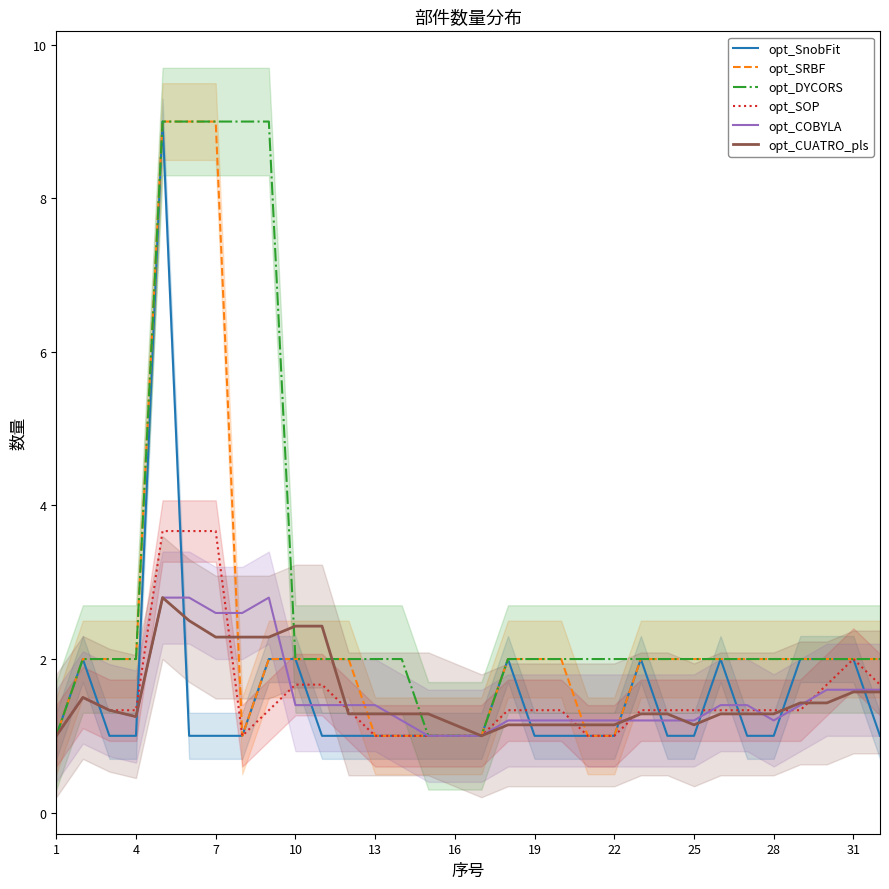

Reading right to left, what are all the values shown in this chart?

opt_SnobFit: 1.0	2.0	2.0	2.0	1.0	1.0	2.0	1.0	1.0	2.0	1.0	1.0	1.0	1.0	2.0	1.0	1.0	1.0	1.0	1.0	1.0	1.0	2.0	2.0	1.0	1.0	1.0	9.0	1.0	1.0	2.0	1.0
opt_SRBF: 2.0	2.0	2.0	2.0	2.0	2.0	2.0	2.0	2.0	2.0	1.0	1.0	2.0	2.0	2.0	1.0	1.0	1.0	1.0	1.0	2.0	2.0	2.0	2.0	1.0	9.0	9.0	9.0	2.0	2.0	2.0	1.0
opt_DYCORS: 2.0	2.0	2.0	2.0	2.0	2.0	2.0	2.0	2.0	2.0	2.0	2.0	2.0	2.0	2.0	1.0	1.0	1.0	2.0	2.0	2.0	2.0	2.0	9.0	9.0	9.0	9.0	9.0	2.0	2.0	2.0	1.0
opt_SOP: 1.7	2.0	1.7	1.3	1.3	1.3	1.3	1.3	1.3	1.3	1.0	1.0	1.3	1.3	1.3	1.0	1.0	1.0	1.0	1.0	1.3	1.7	1.7	1.3	1.0	3.7	3.7	3.7	1.3	1.3	1.5	1.0
opt_COBYLA: 1.6	1.6	1.6	1.4	1.2	1.4	1.4	1.2	1.2	1.2	1.2	1.2	1.2	1.2	1.2	1.0	1.0	1.0	1.2	1.4	1.4	1.4	1.4	2.8	2.6	2.6	2.8	2.8	1.2	1.3	1.5	1.0
opt_CUATRO_pls: 1.6	1.6	1.4	1.4	1.3	1.3	1.3	1.1	1.3	1.3	1.1	1.1	1.1	1.1	1.1	1.0	1.1	1.3	1.3	1.3	1.3	2.4	2.4	2.3	2.3	2.3	2.5	2.8	1.2	1.3	1.5	1.0